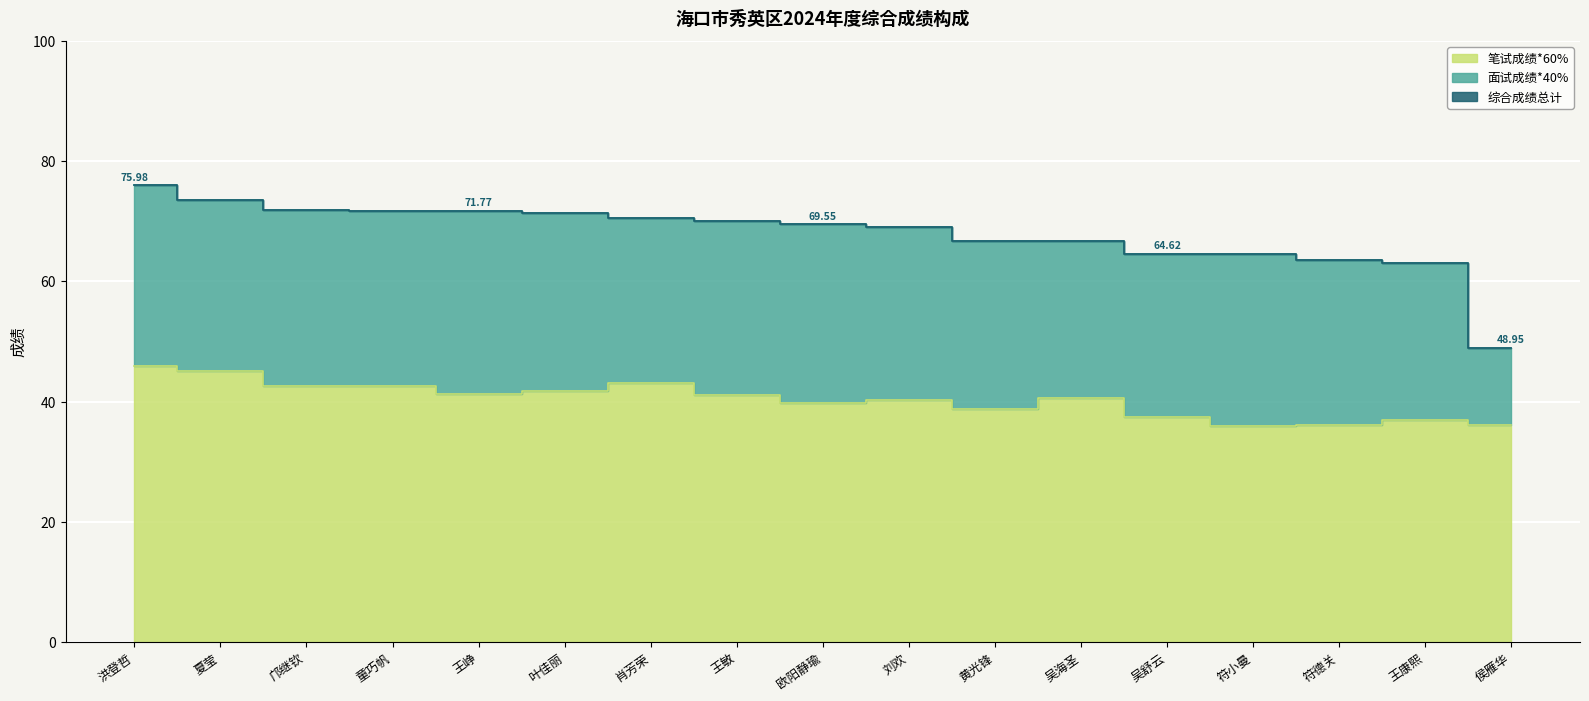

True or false: 笔试成绩*60% has a value of 69.6 at 欧阳静瑜.

False